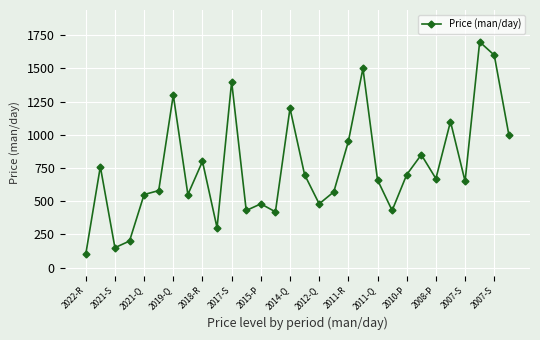

What is the minimum value shown in the chart?

100